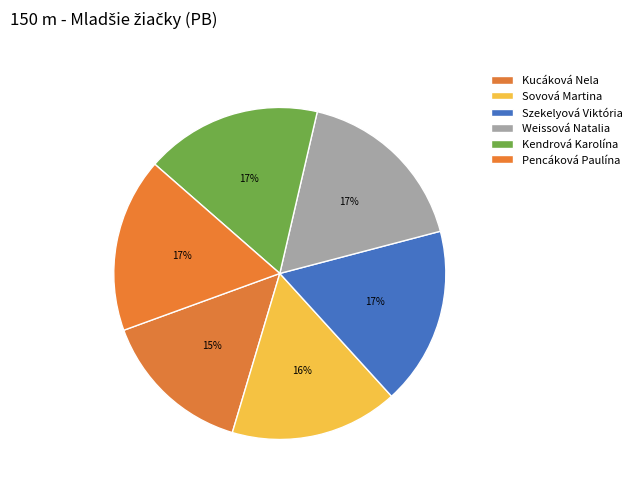

Is Szekelyová Viktória the majority of the pie?

No